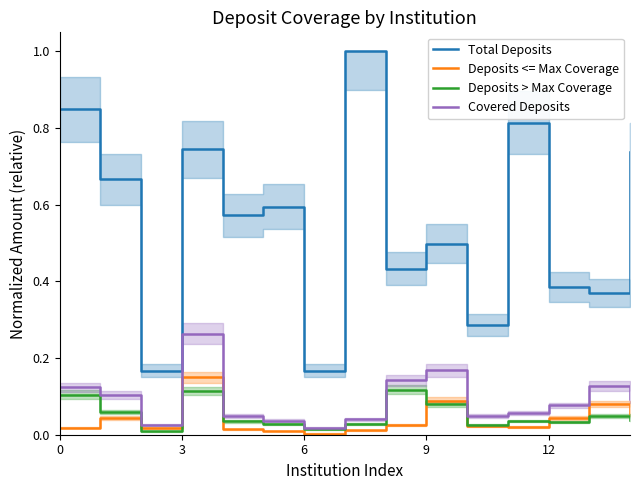

Which series has the largest total across all categories?

Total Deposits